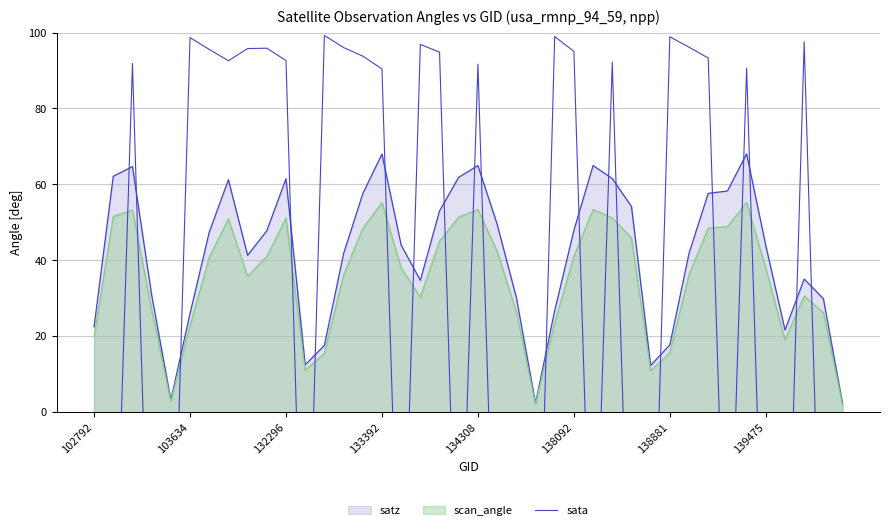

The value at 14 is 93.8. True or false?

True